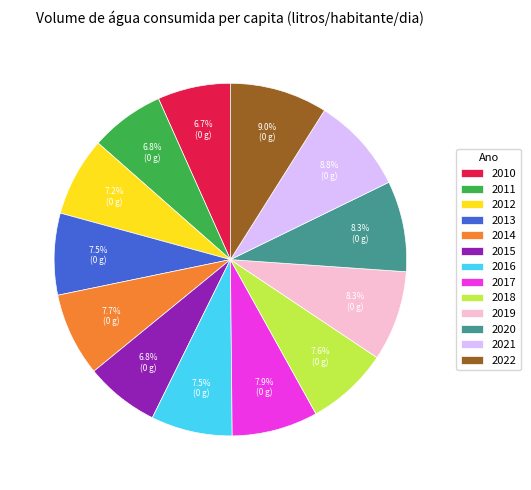

Which has a higher value, 2013 or 2020?

2020